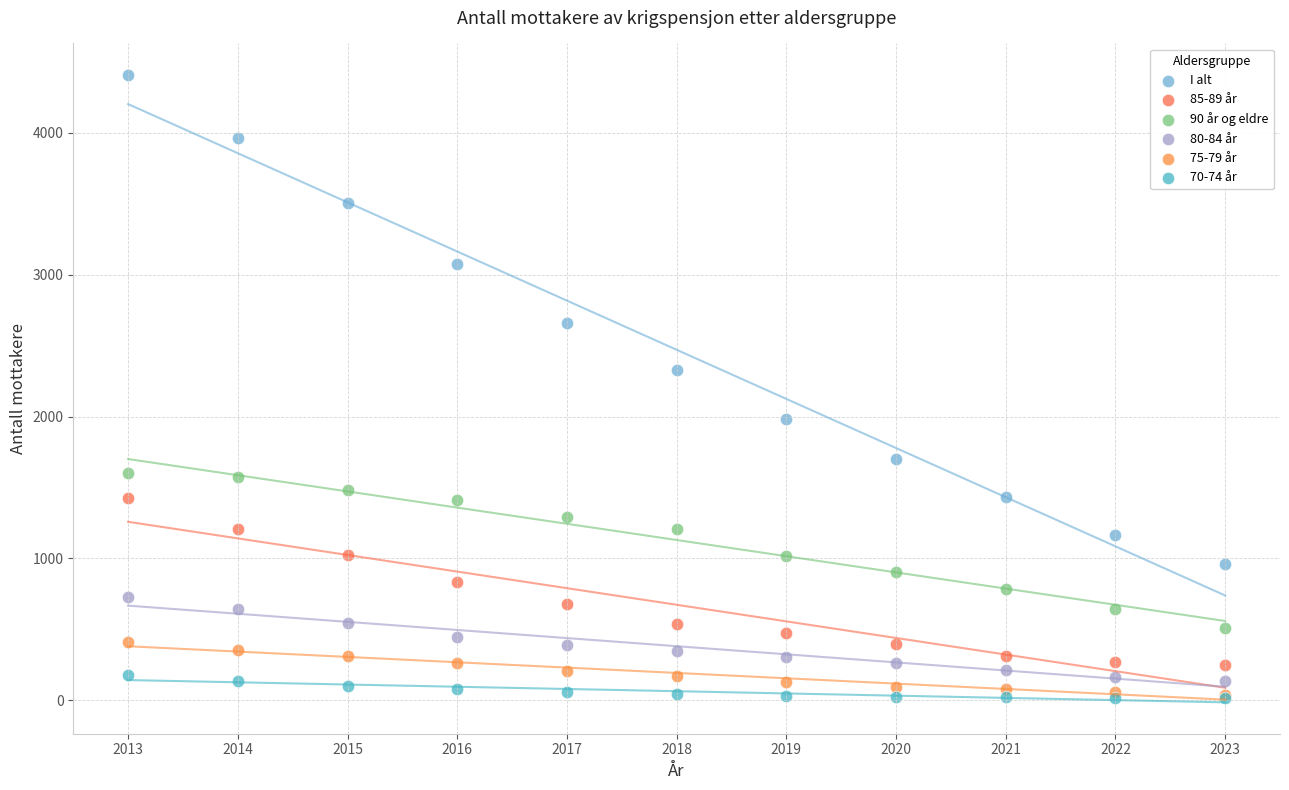

Which series has the largest Y range (max minus min)?

I alt